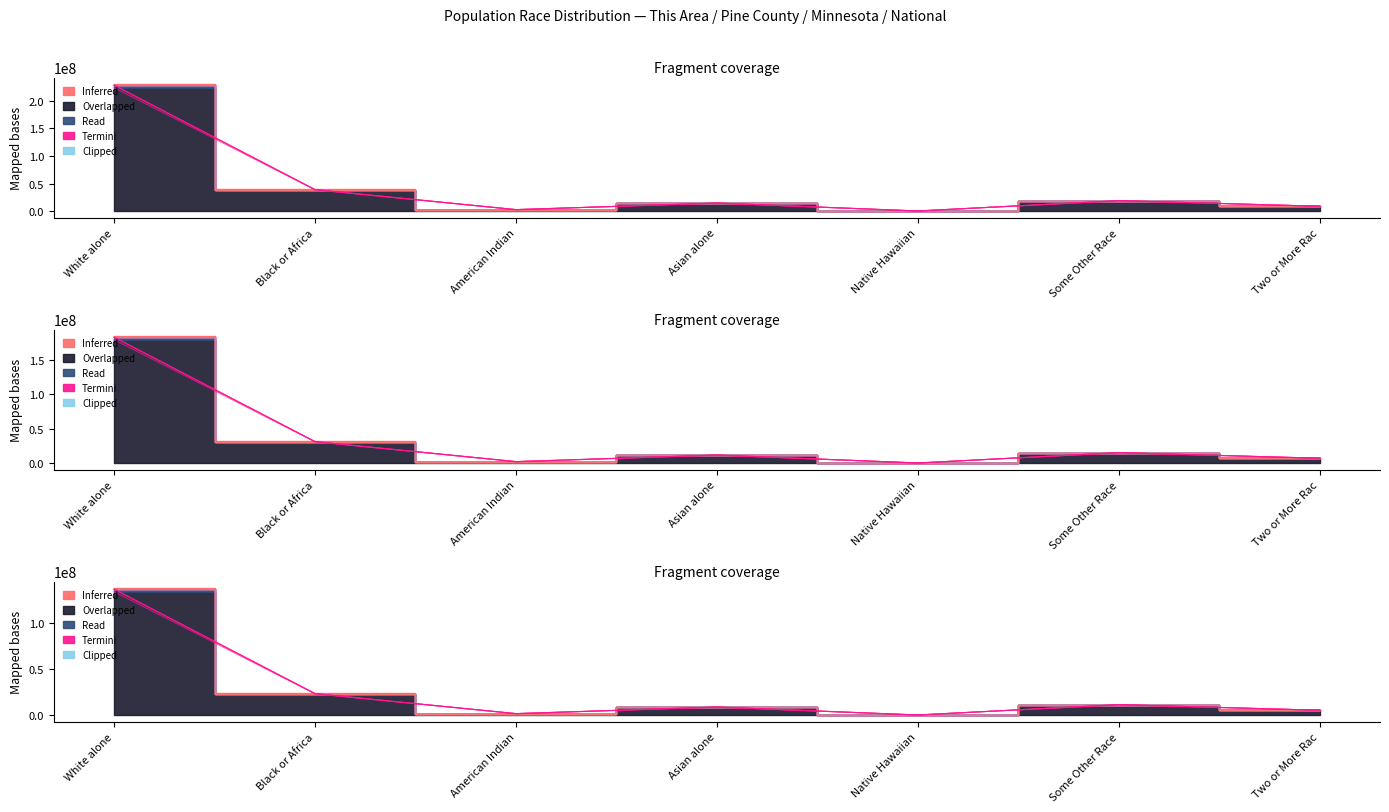

Which has a higher value, Native Hawaiian or White alone?

White alone